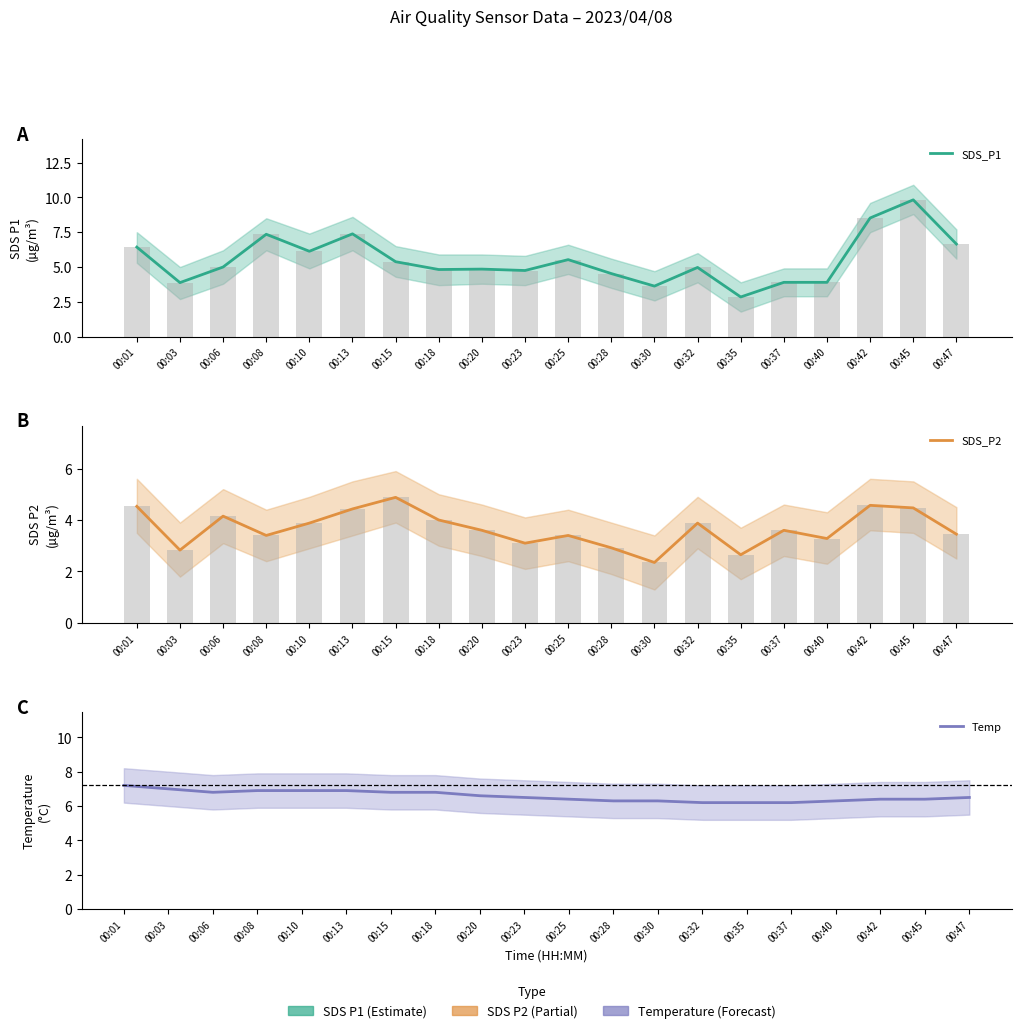

Which series has the largest range (max minus min)?

SDS_P1